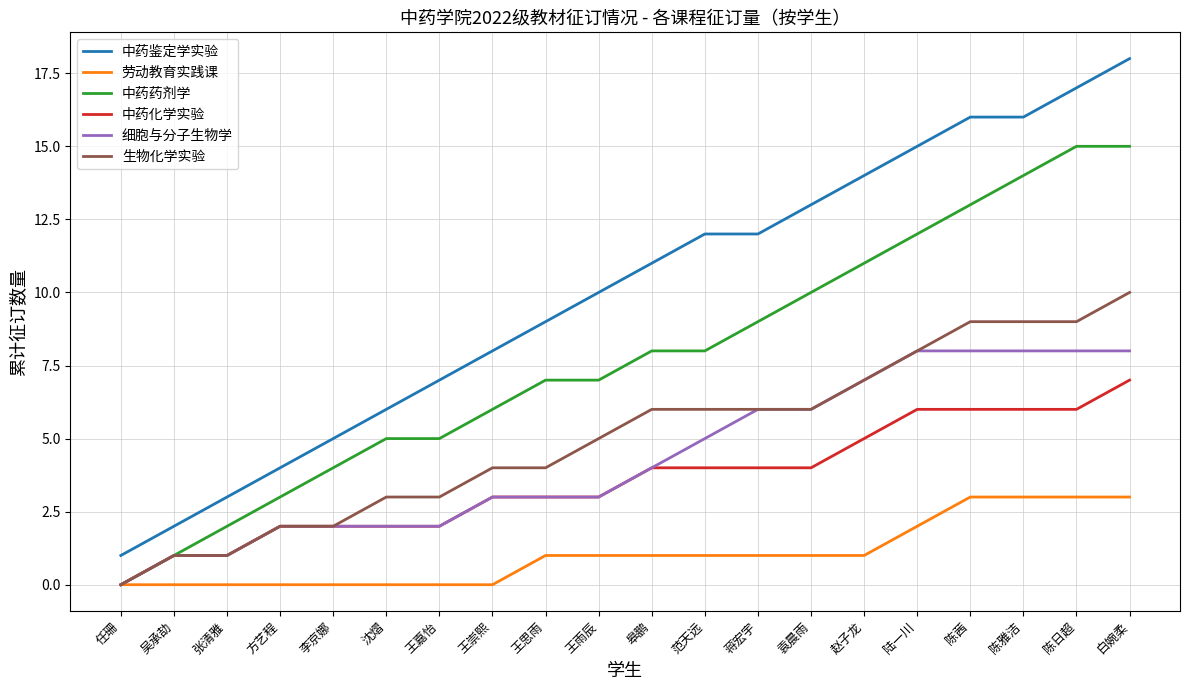

True or false: 劳动教育实践课 has a value of 1 at 王雨辰.

True